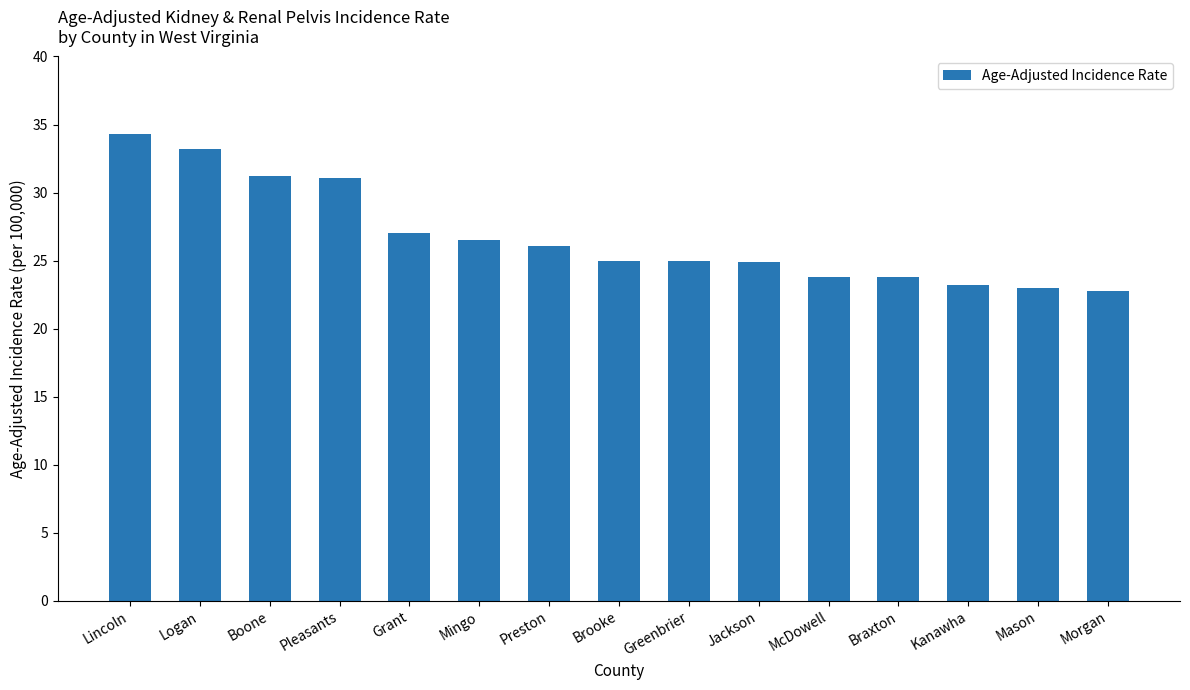

Is it true that the value at Braxton is 23.8?

True